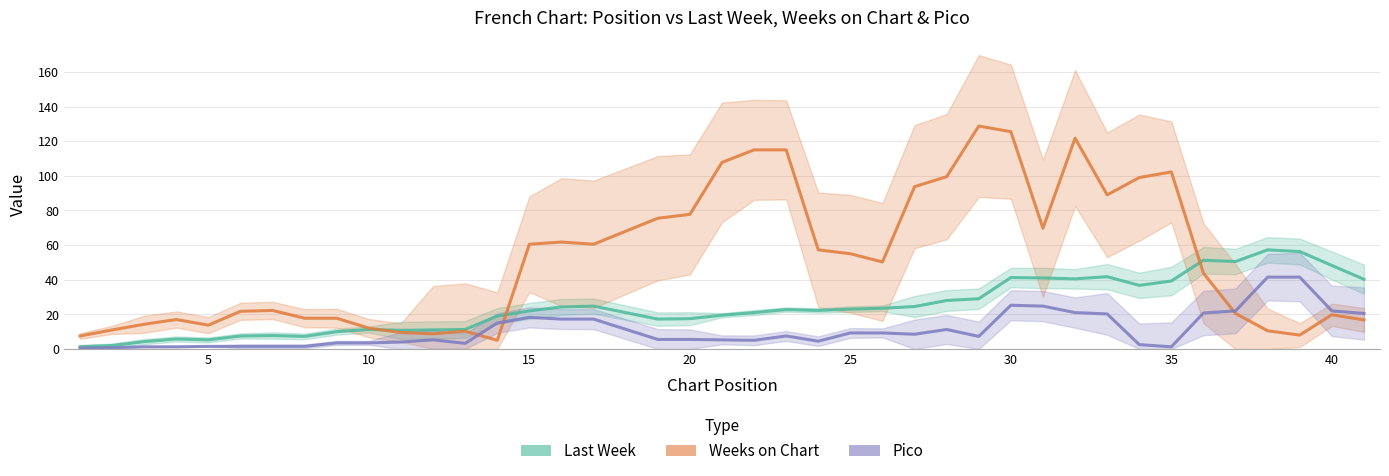

What is the difference between the maximum and second lowest values in the Pico series?

40.8